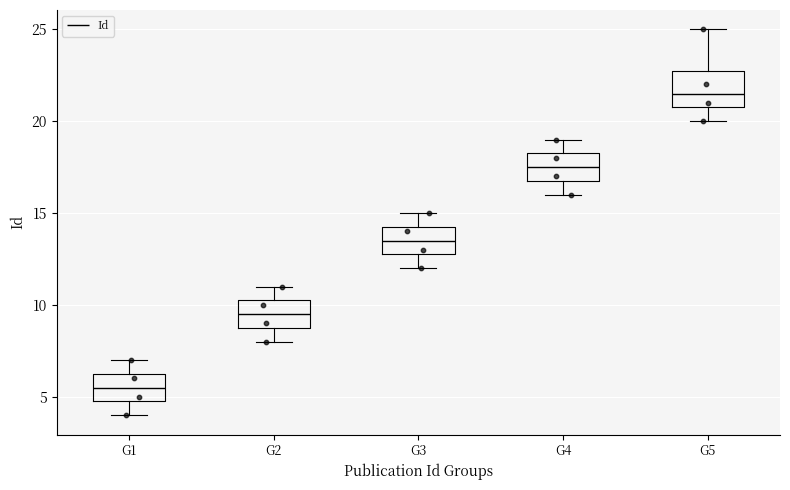

Which box has the highest median line?

G5